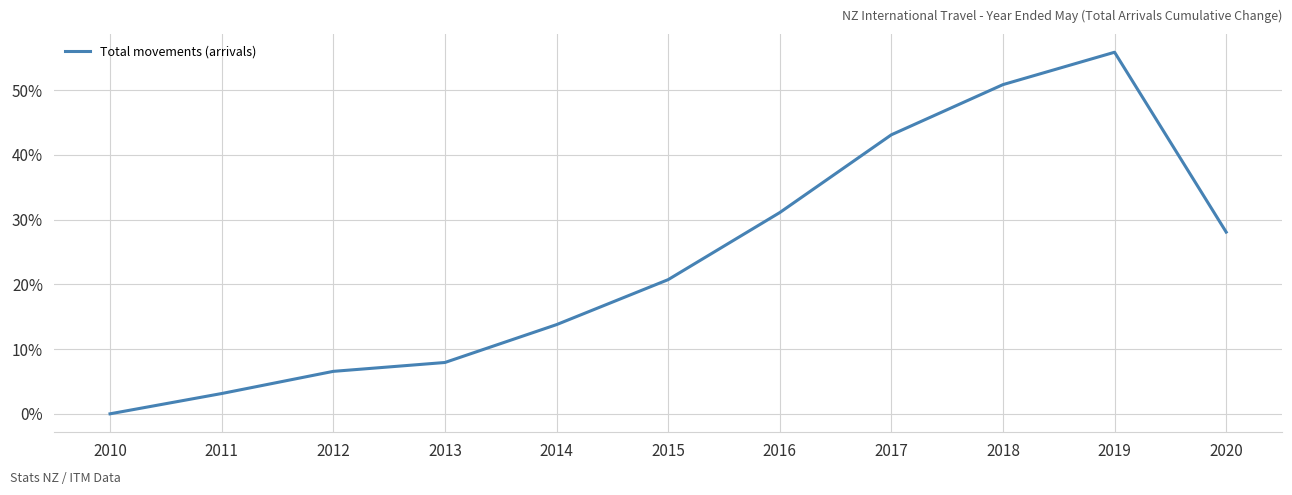

How many data points are above 0?

10